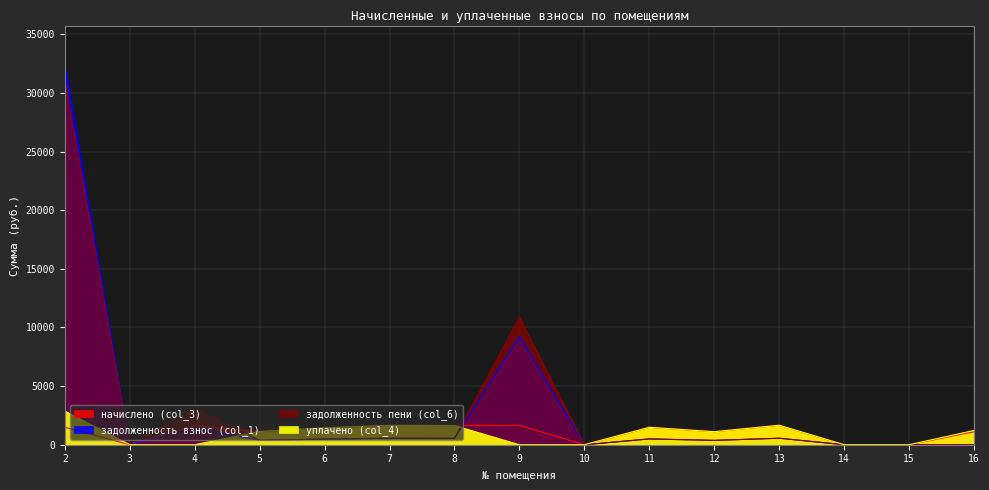

Which has a higher value, 15 or 8?

8